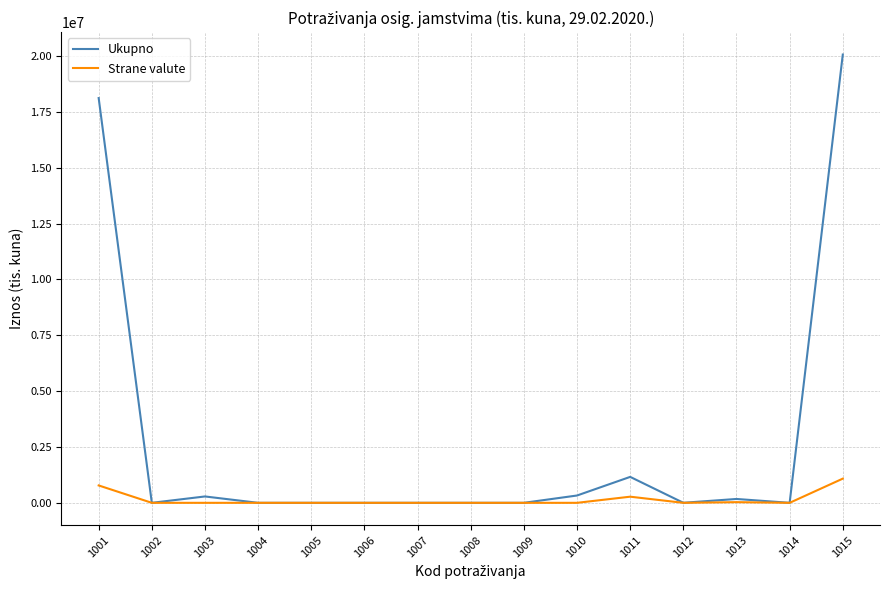

Which series has the largest range (max minus min)?

Ukupno